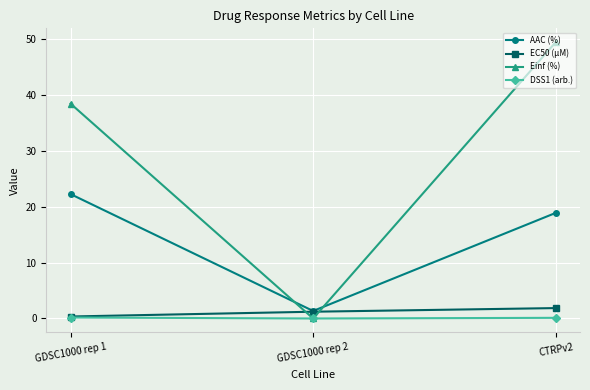

Count the number of categories in the chart.

3